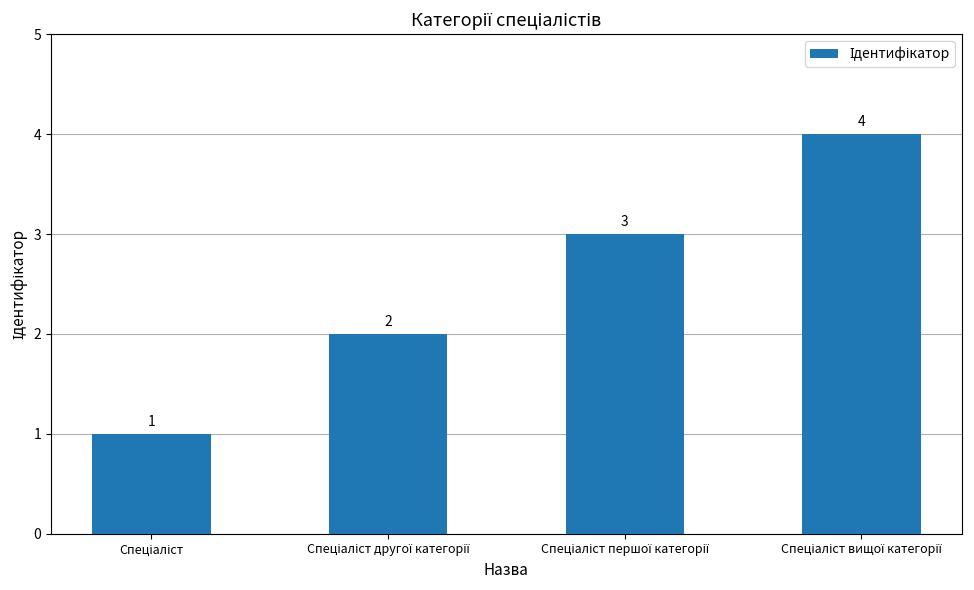

What is the value of the 3rd bar from the left?

3